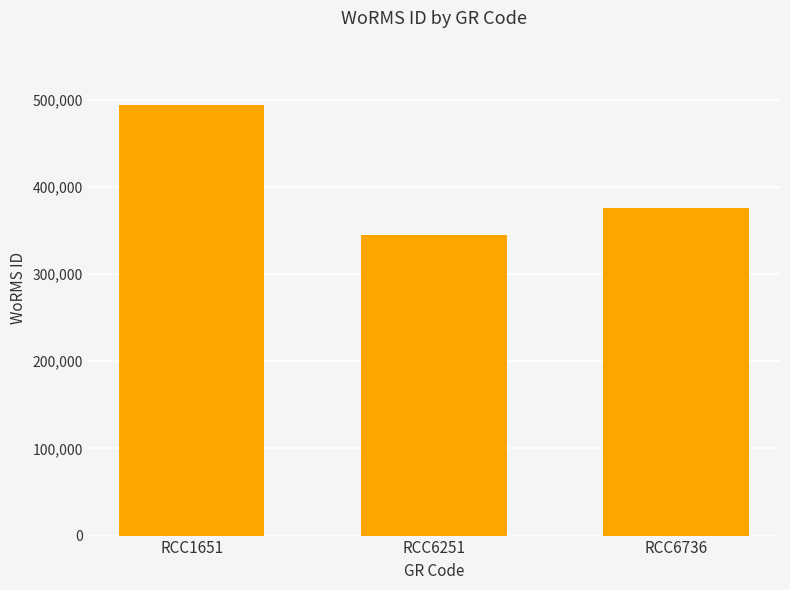

What is the difference between the maximum and minimum values?

148373